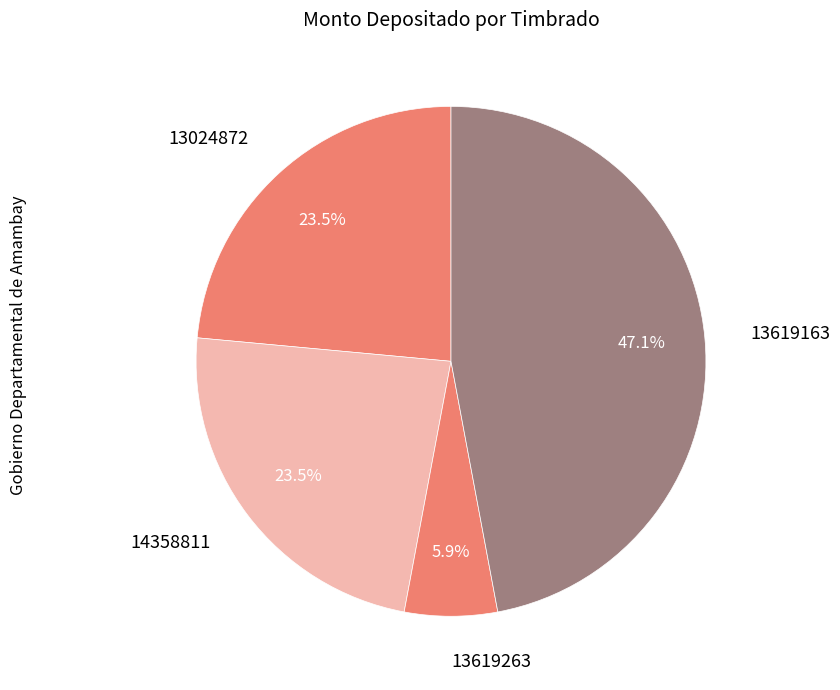

To the nearest percent, what is the average slice percentage?

25%